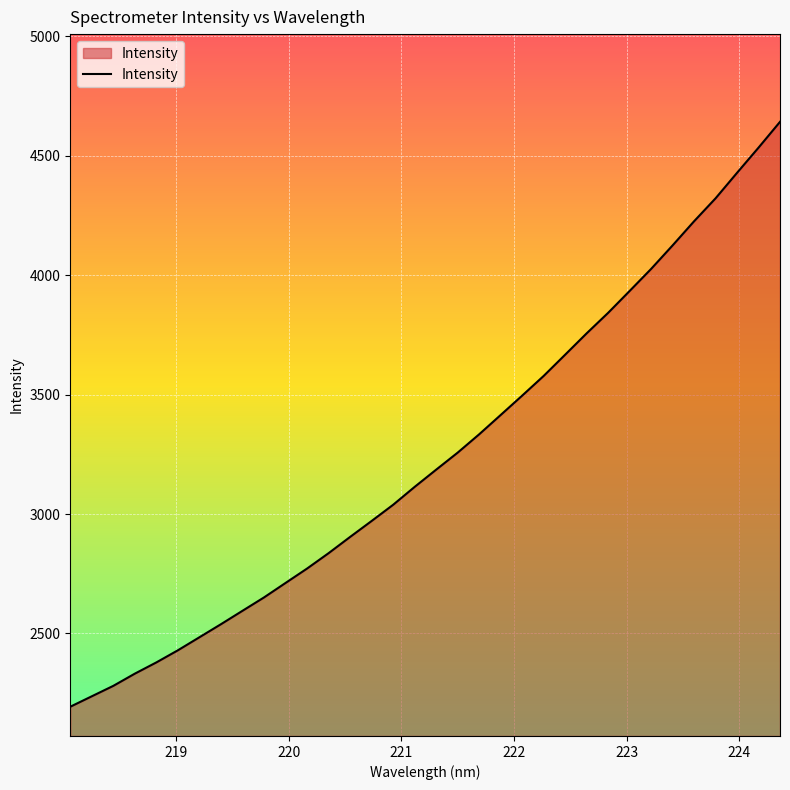

What is the difference between the maximum and minimum values?

2449.1